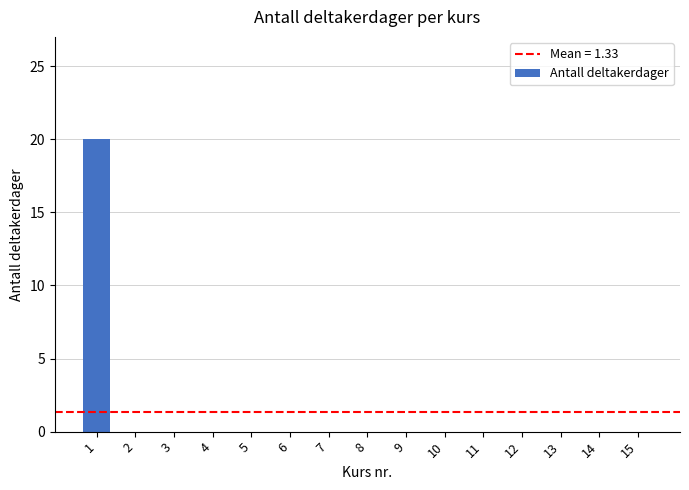

What is the change in value from 1 to 13?

-20